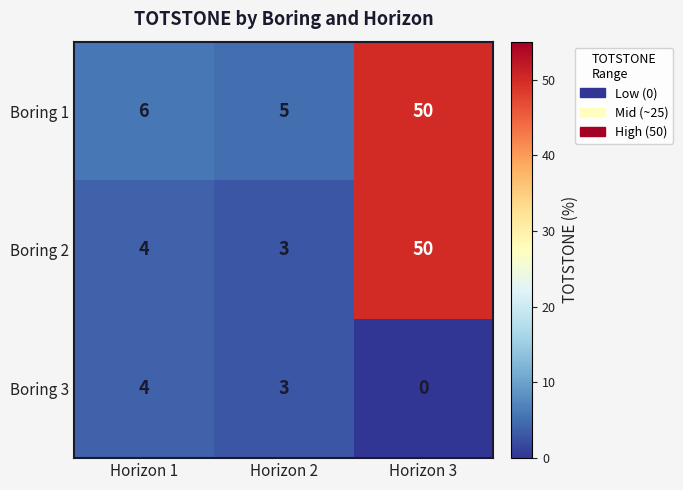

Which series has the largest total across all categories?

Boring 1